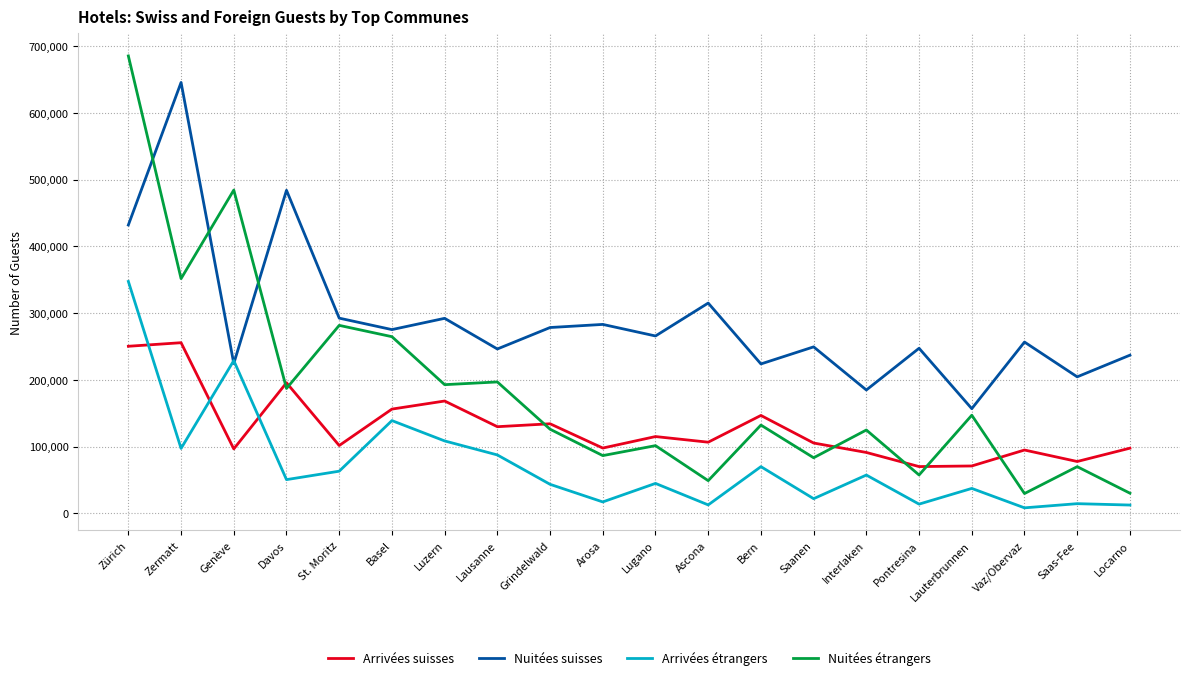

At which category is the sum across all series the highest?

Zürich